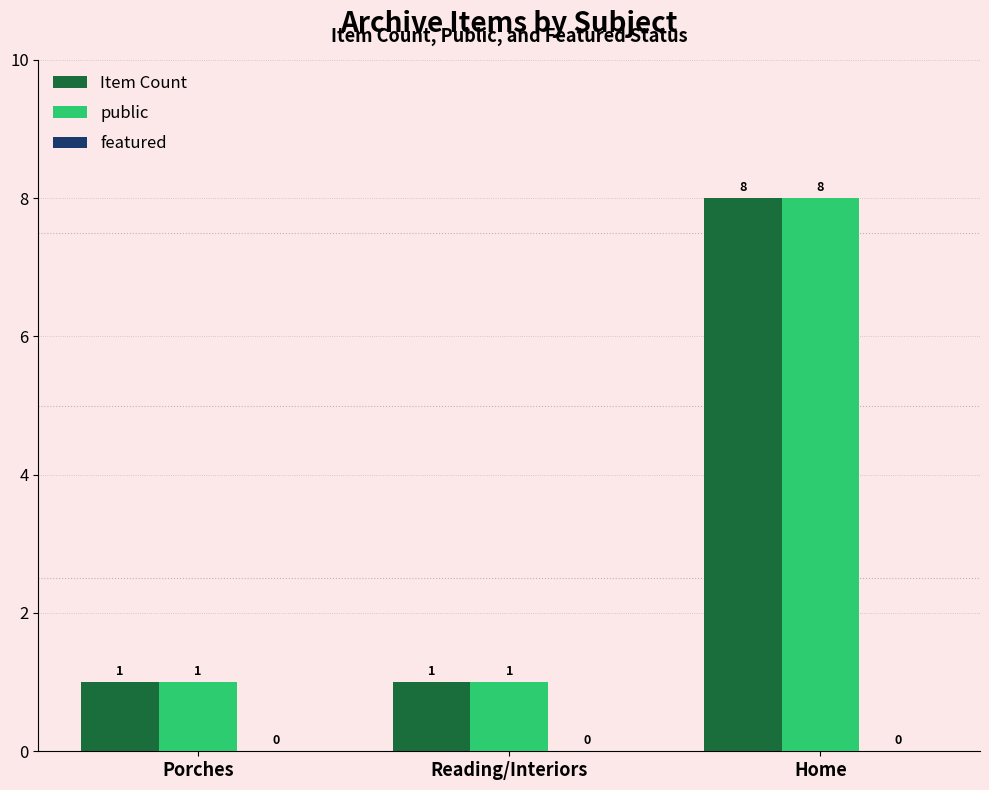

At which category is the sum across all series the highest?

Home